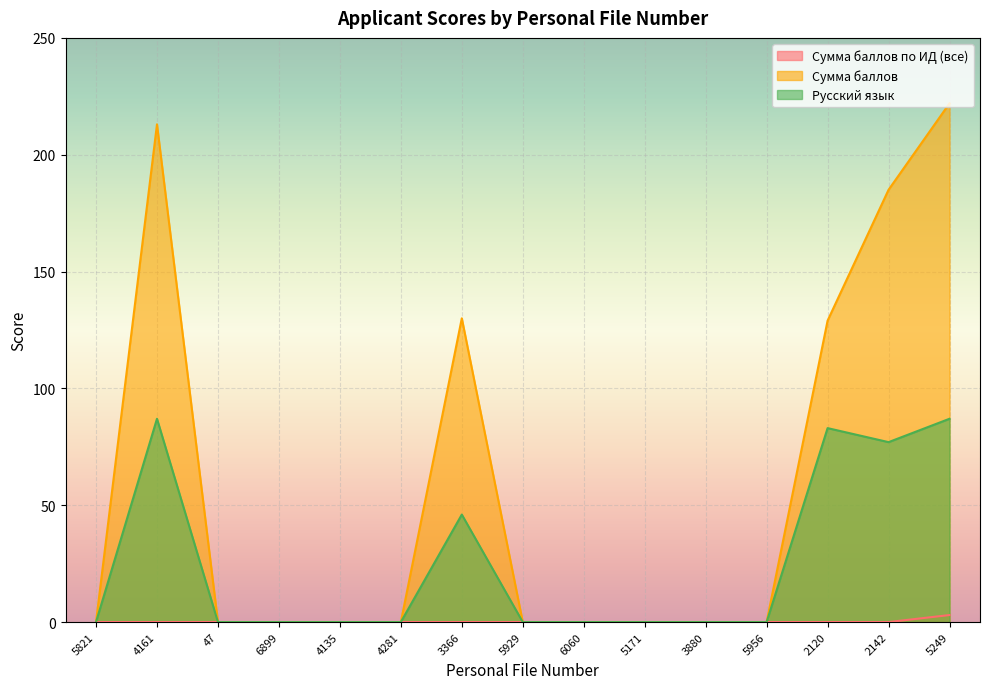

Rank the categories by Сумма баллов value from highest to lowest.

5249, 4161, 2142, 3366, 2120, 5821, 47, 6899, 4135, 4281, 5929, 6060, 5171, 3880, 5956